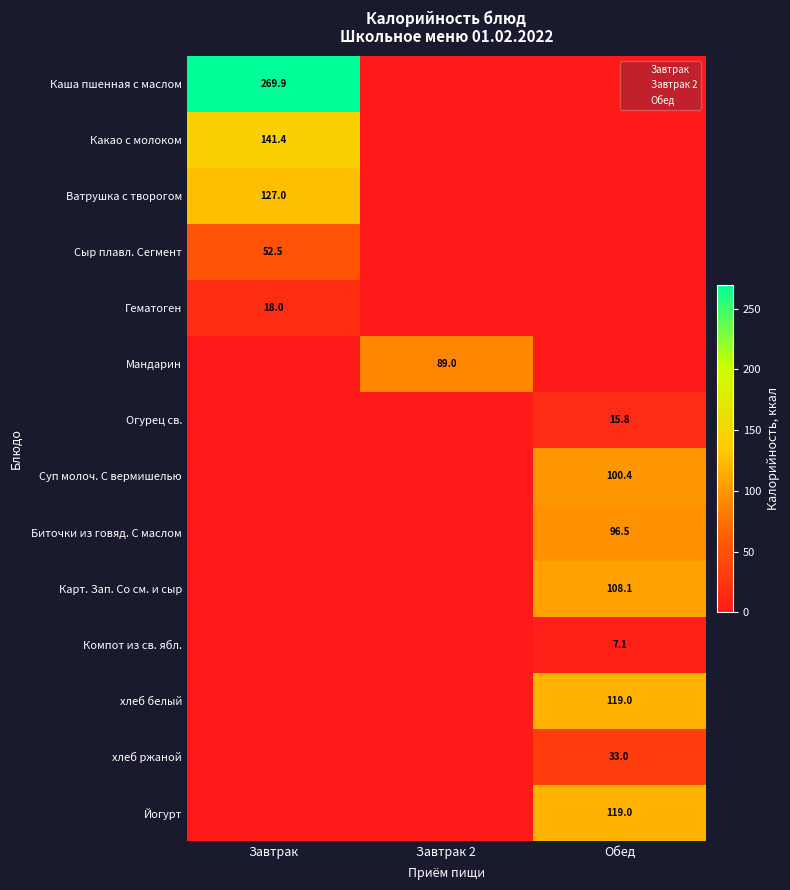

True or false: хлеб ржаной has a value of 0.0 at Завтрак.

True